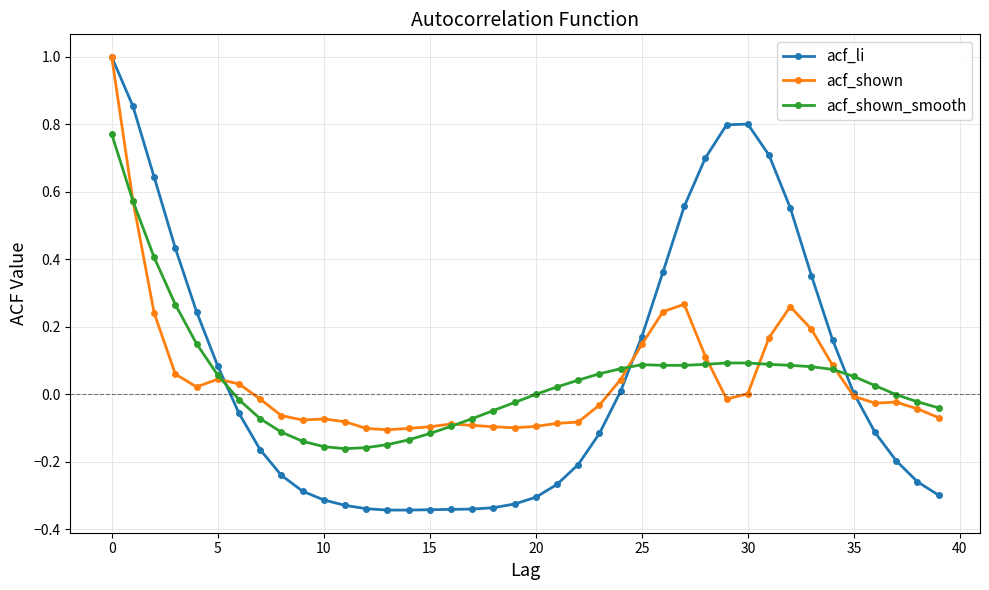

How many lines are shown in the chart?

3